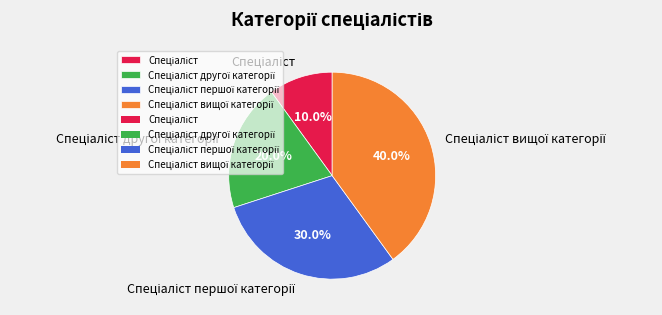

Is there any slice that represents more than half of the pie?

No